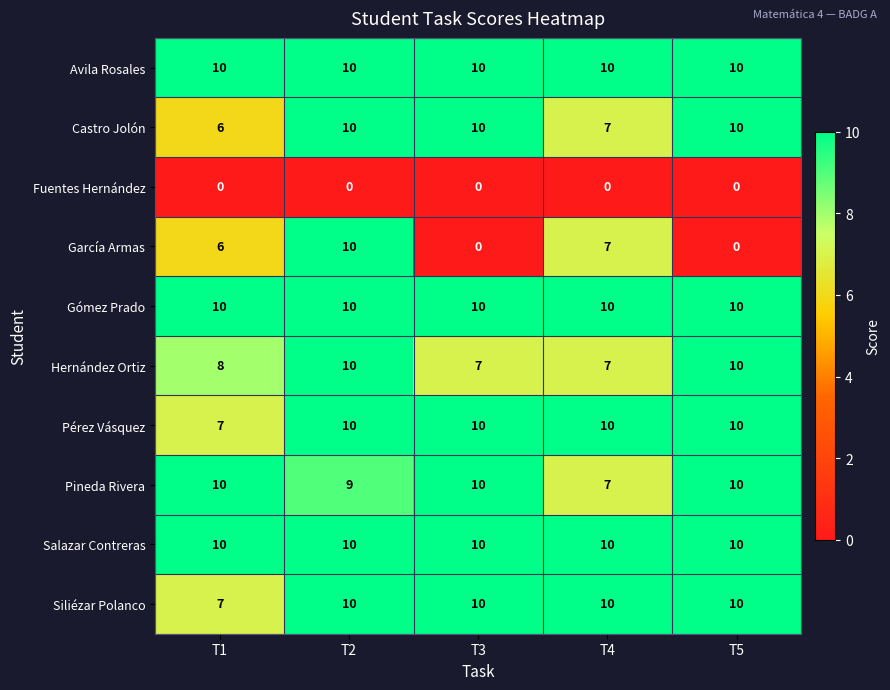

Which series changed the most between T2 and T5?

García Armas